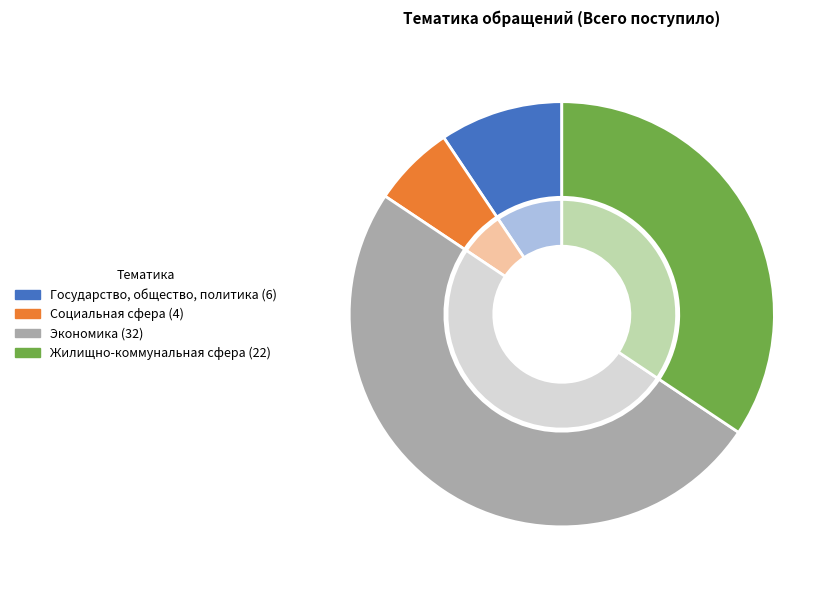

Count the number of slices in the pie.

5